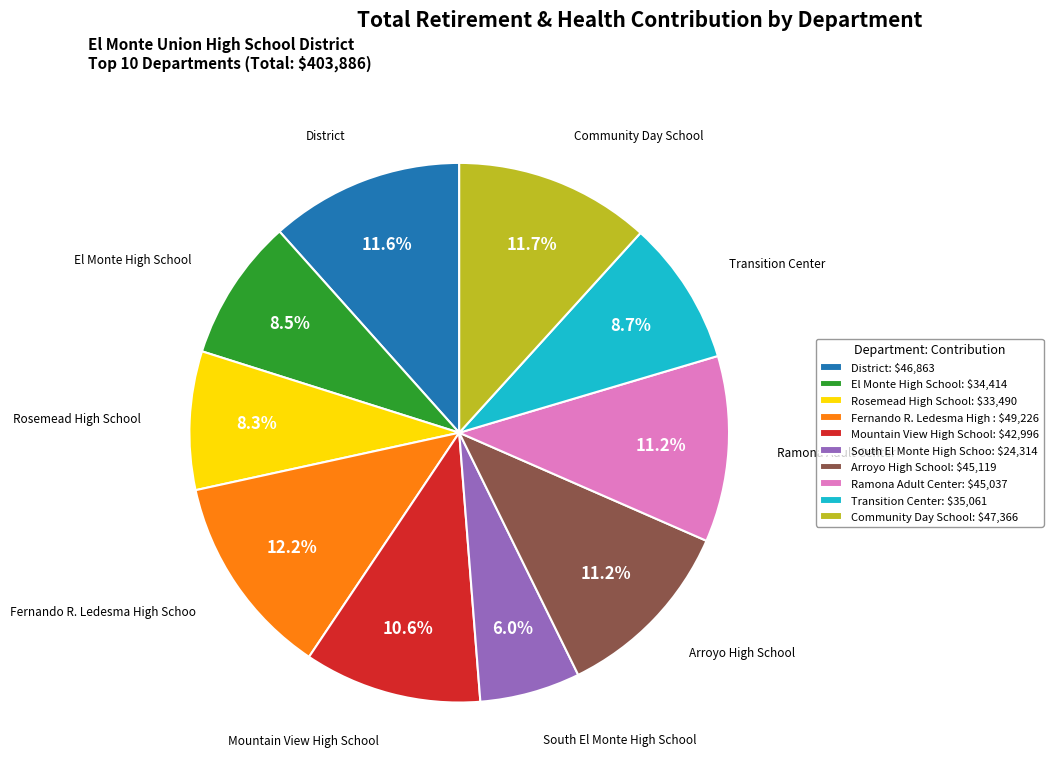

Approximately how many times larger is the value at Mountain View High School compared to District?

0.9